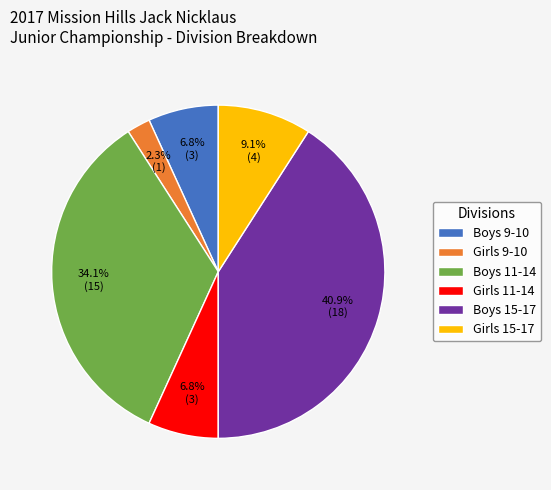

Between Boys 11-14 and Girls 11-14, which is larger?

Boys 11-14